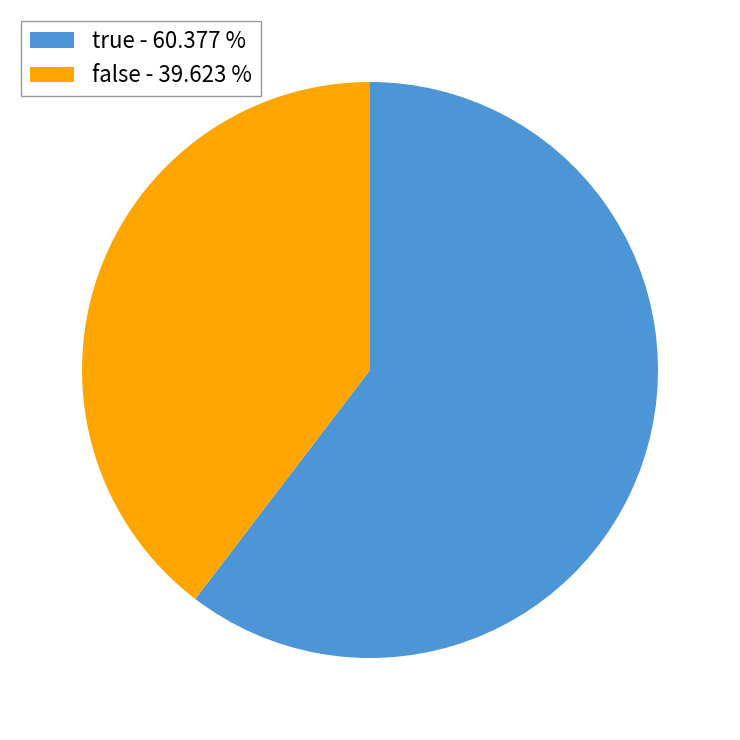

Approximately how many times larger is the value at false compared to true?

0.7